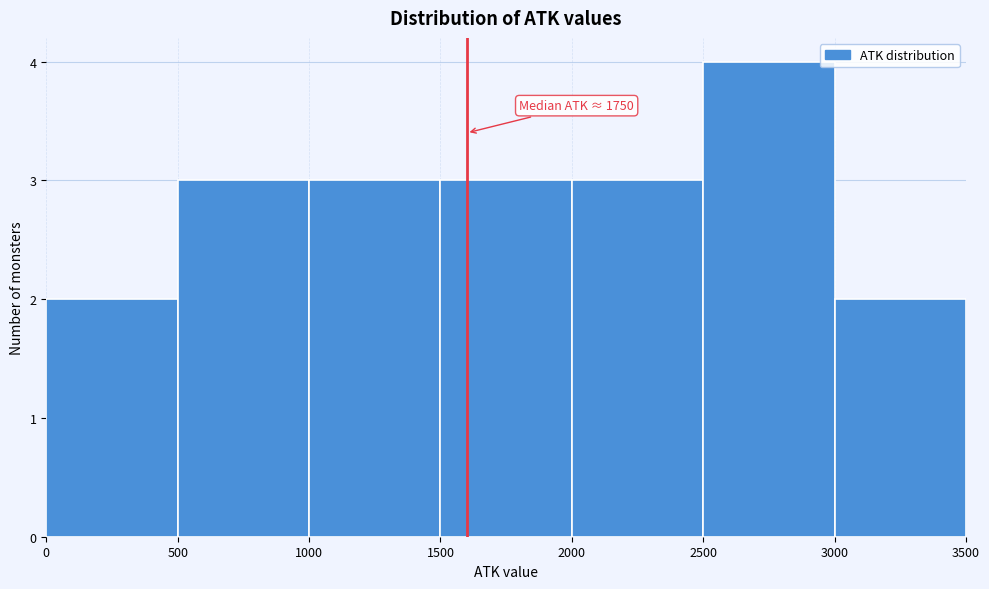

Over which range of the x-axis is the bar tallest?

2500 to 3000